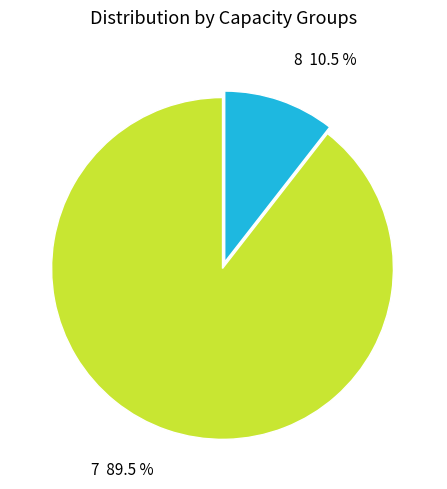

Is 8 10.5 % the majority of the pie?

No